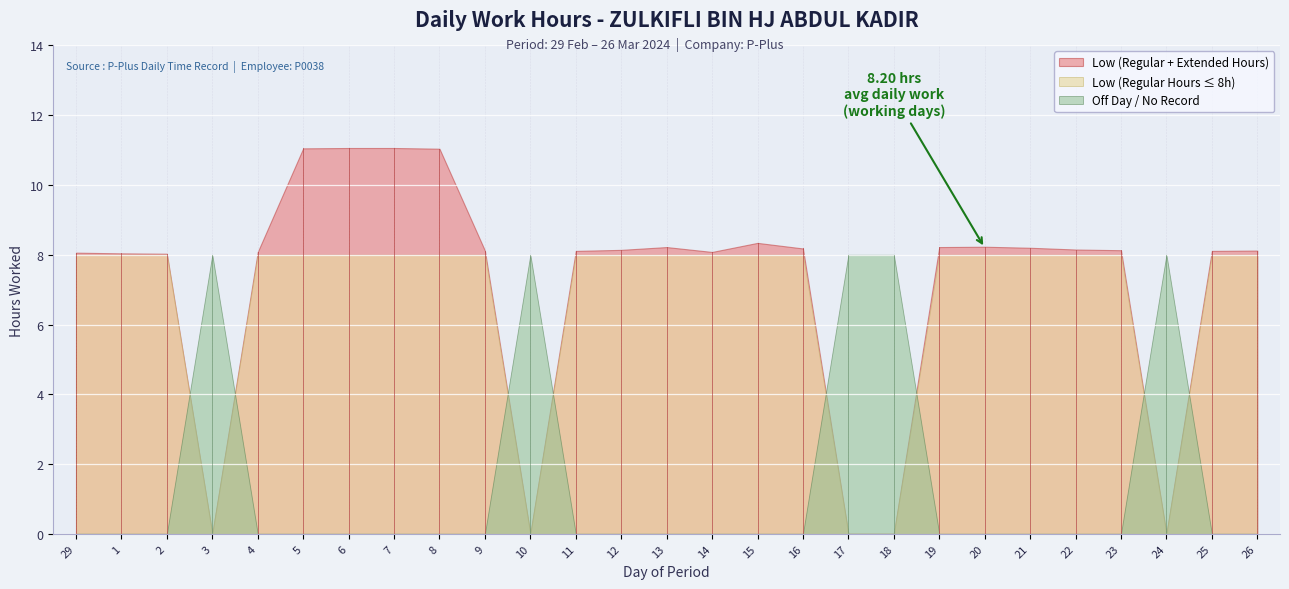

How many positive values are there?

22